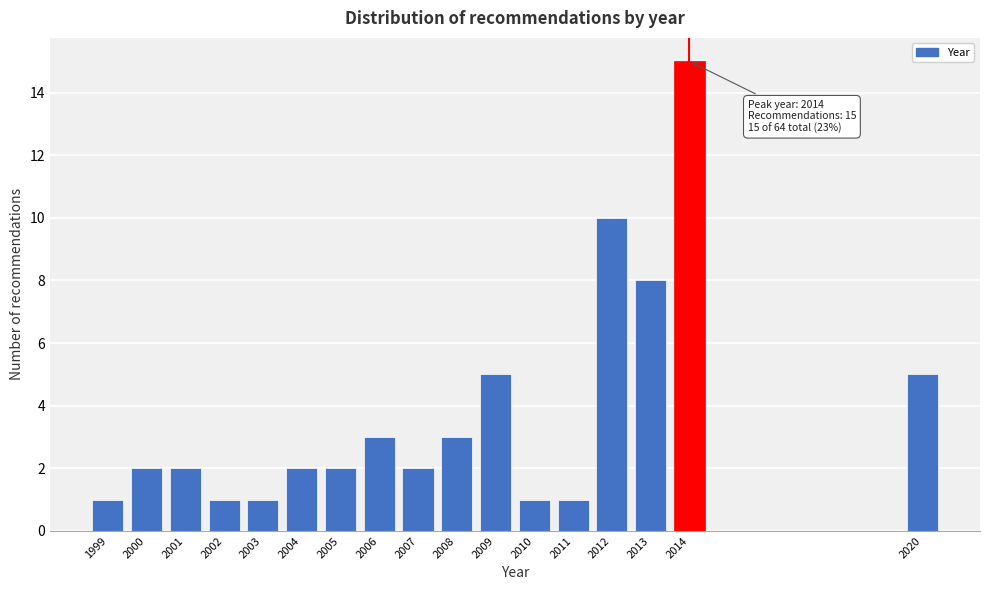

Reading left to right, what are all the values shown in this chart?

1999=1	2000=2	2001=2	2002=1	2003=1	2004=2	2005=2	2006=3	2007=2	2008=3	2009=5	2010=1	2011=1	2012=10	2013=8	2014=15	2020=5